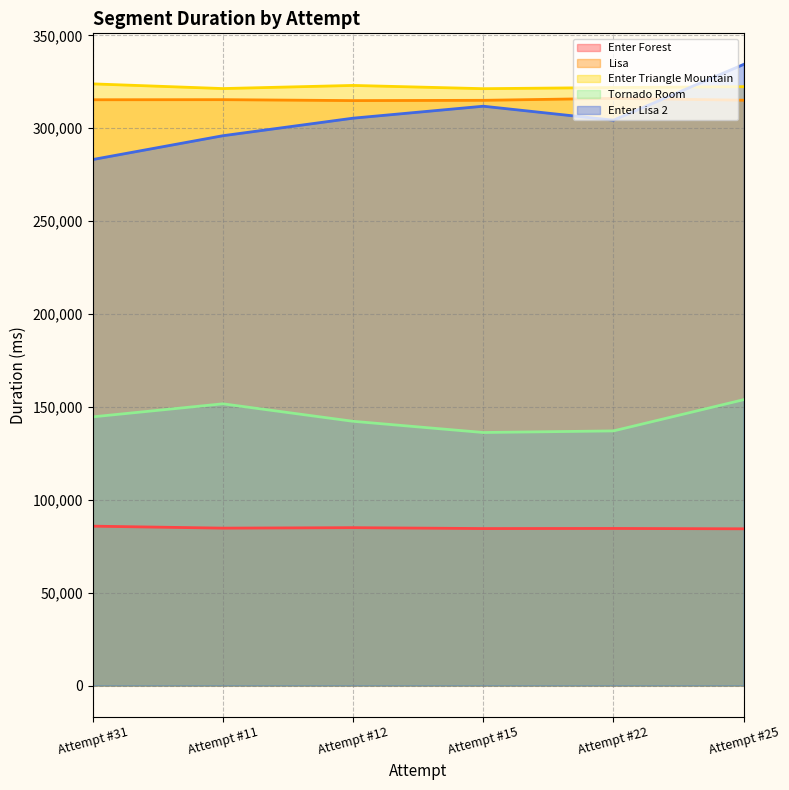

Where does the Enter Triangle Mountain series first go above 322355?

Attempt #31